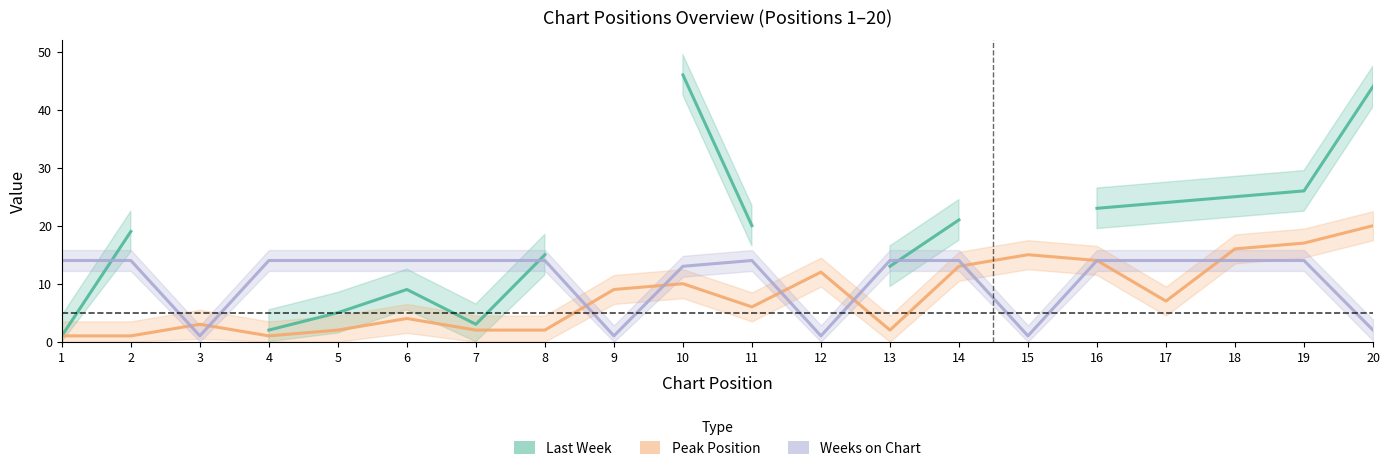

True or false: Weeks on Chart and Last Week cross at least once.

True